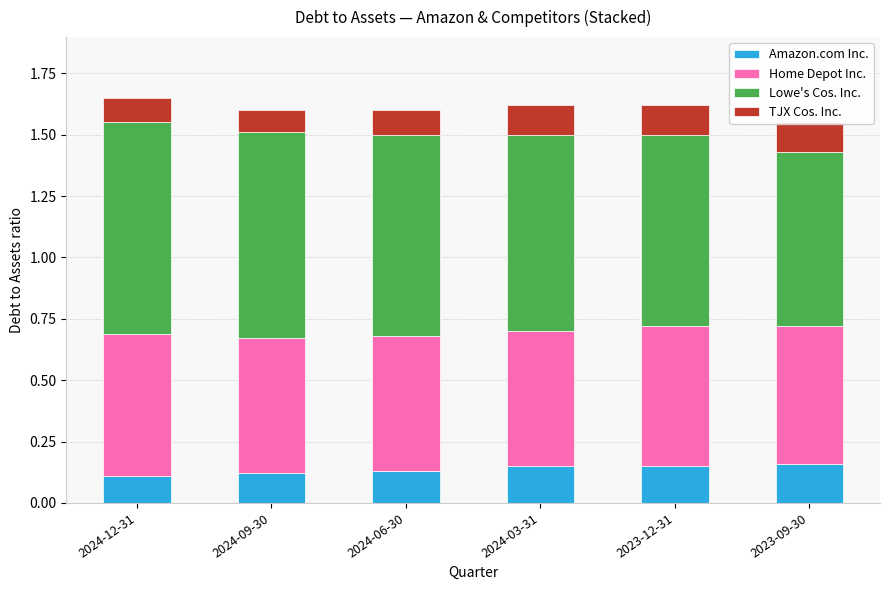

Read the Home Depot Inc. value at 2024-12-31.

0.6